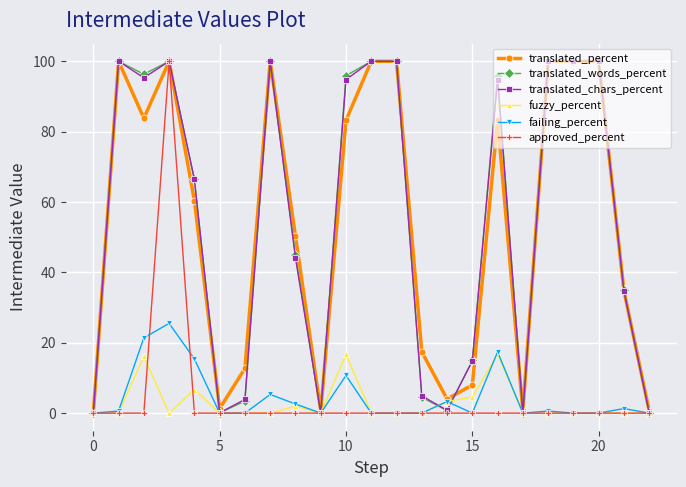

What is the value of the translated_chars_percent point at the 19th from the left?

100.0